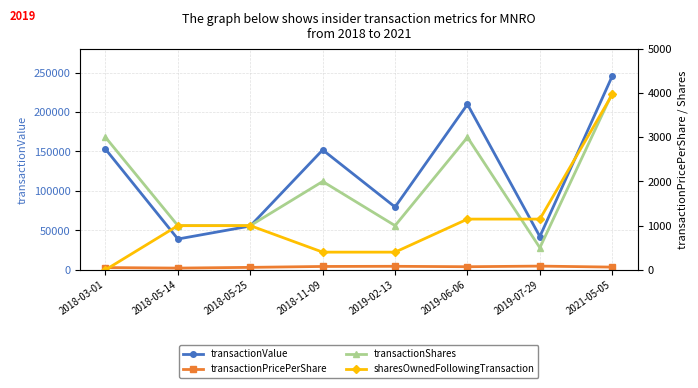

The value of sharesOwnedFollowingTransaction at 2019-06-06 is 1148.0. True or false?

True